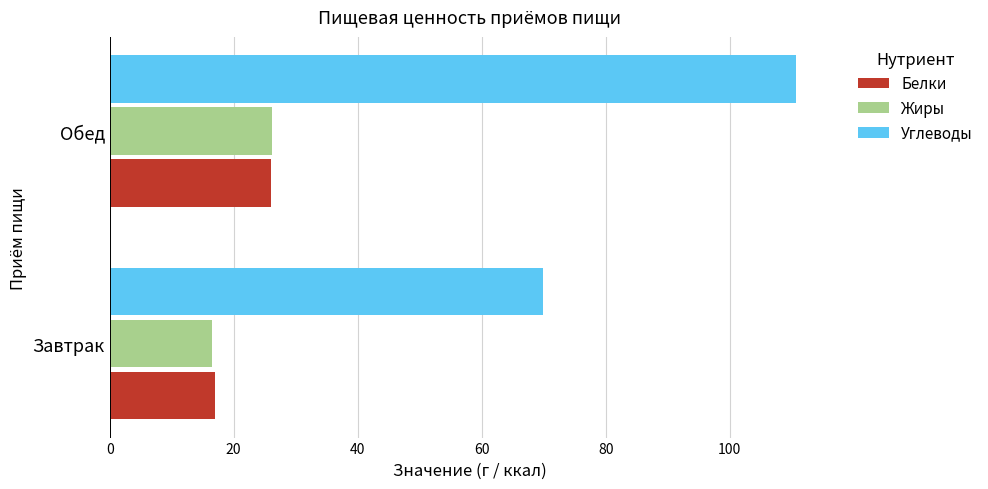

What is the maximum value for Углеводы?

110.7